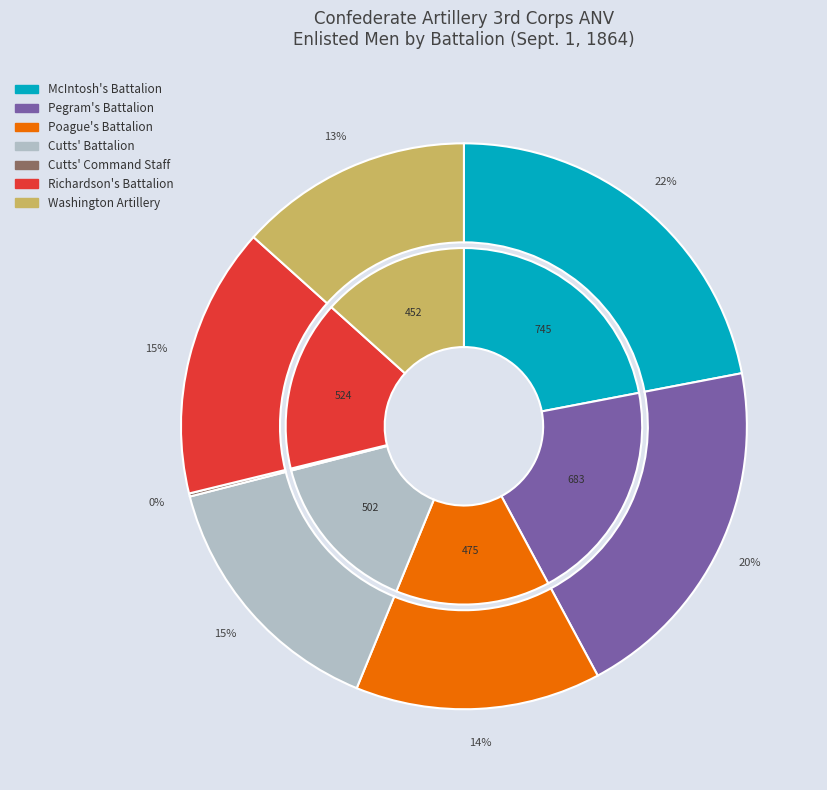

To the nearest percent, what percentage of the pie is Poague's Battalion?

14%